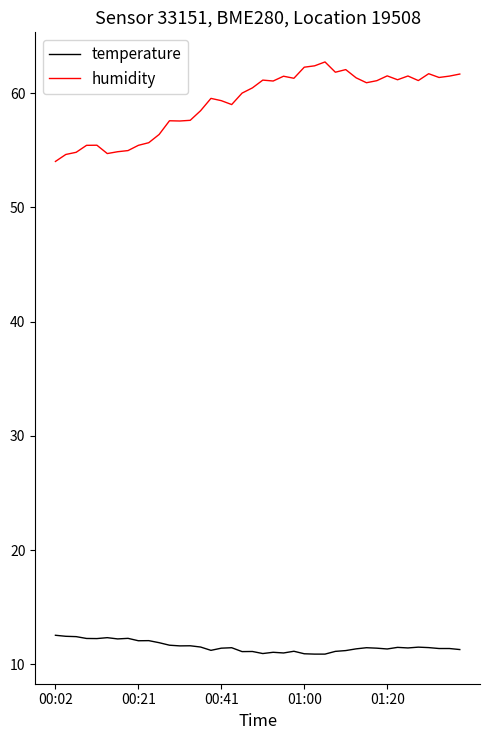

True or false: humidity and temperature intersect in this chart.

False